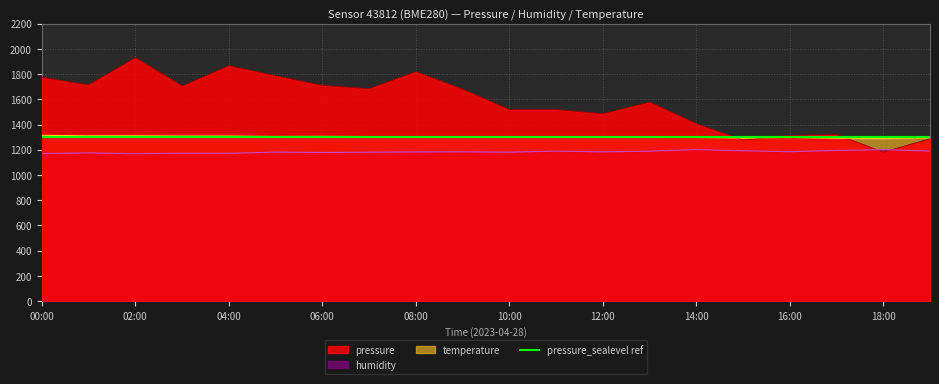

At which category is the sum across all series the highest?

02:00